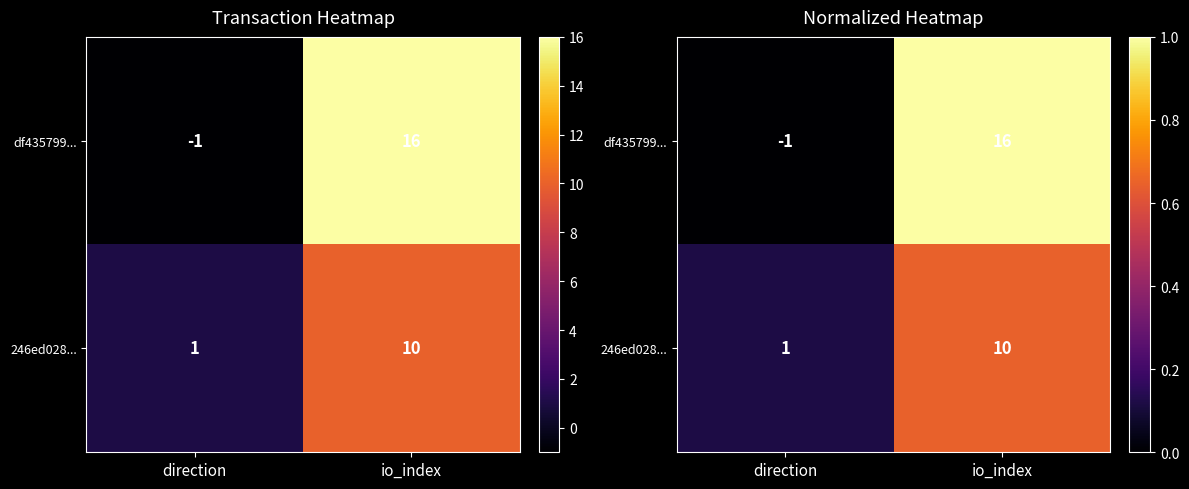

At which label is df435799... closest to 0?

direction